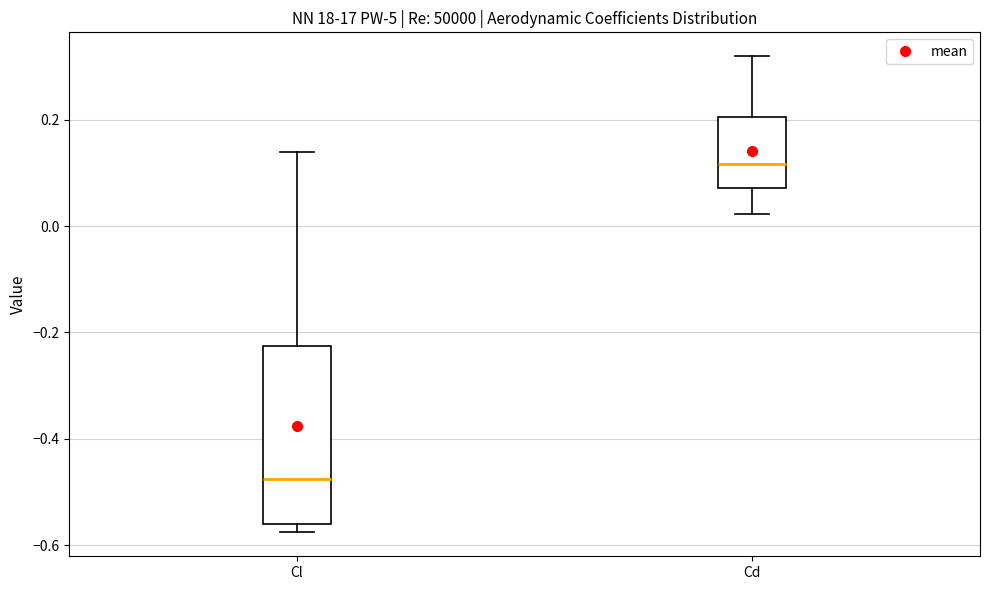

Which box has the highest median line?

Cd